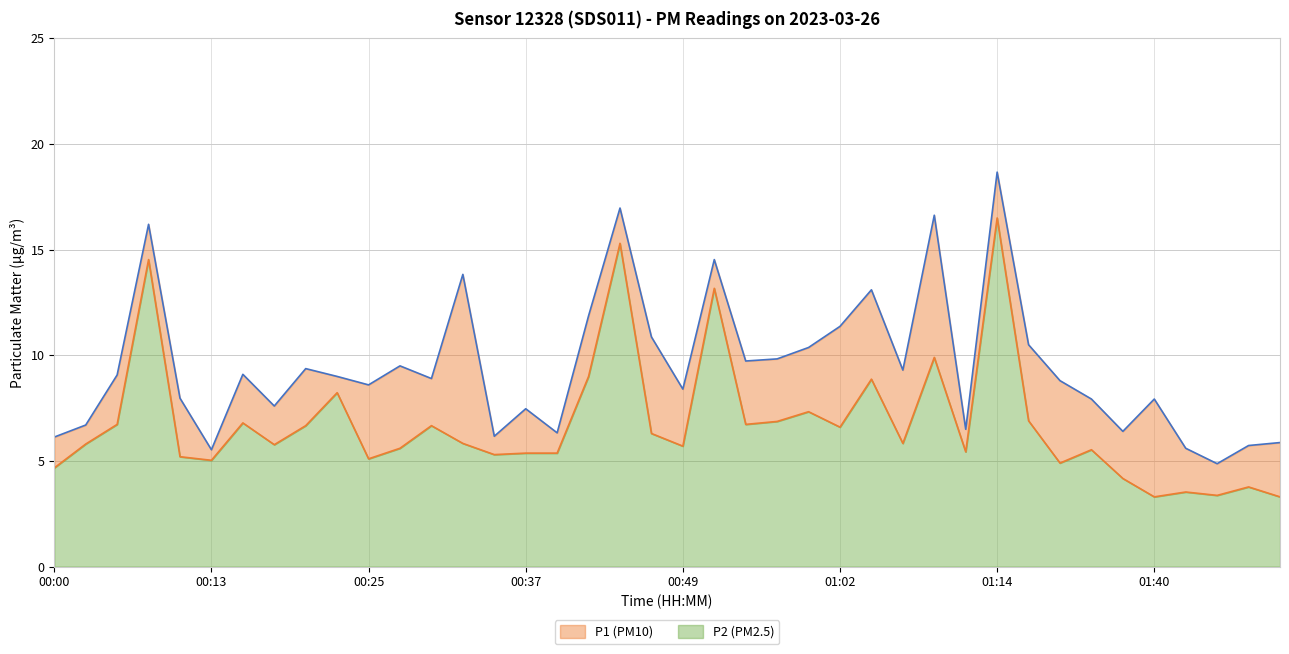

How many data points does each series have?

40